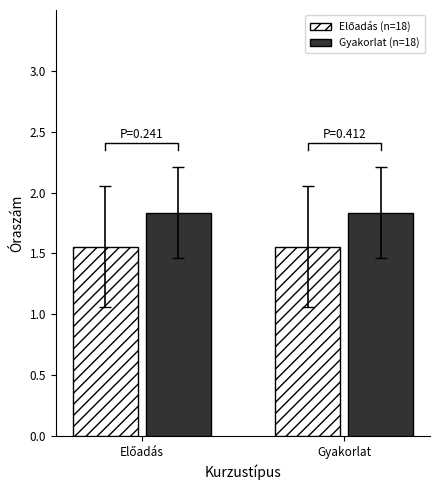

How many bars are there in total?

4